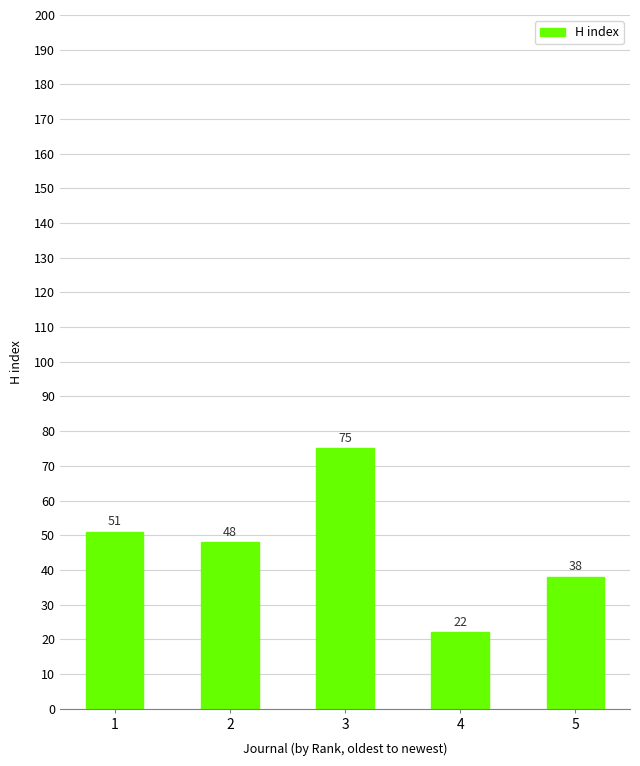

Are the bars horizontal?

No